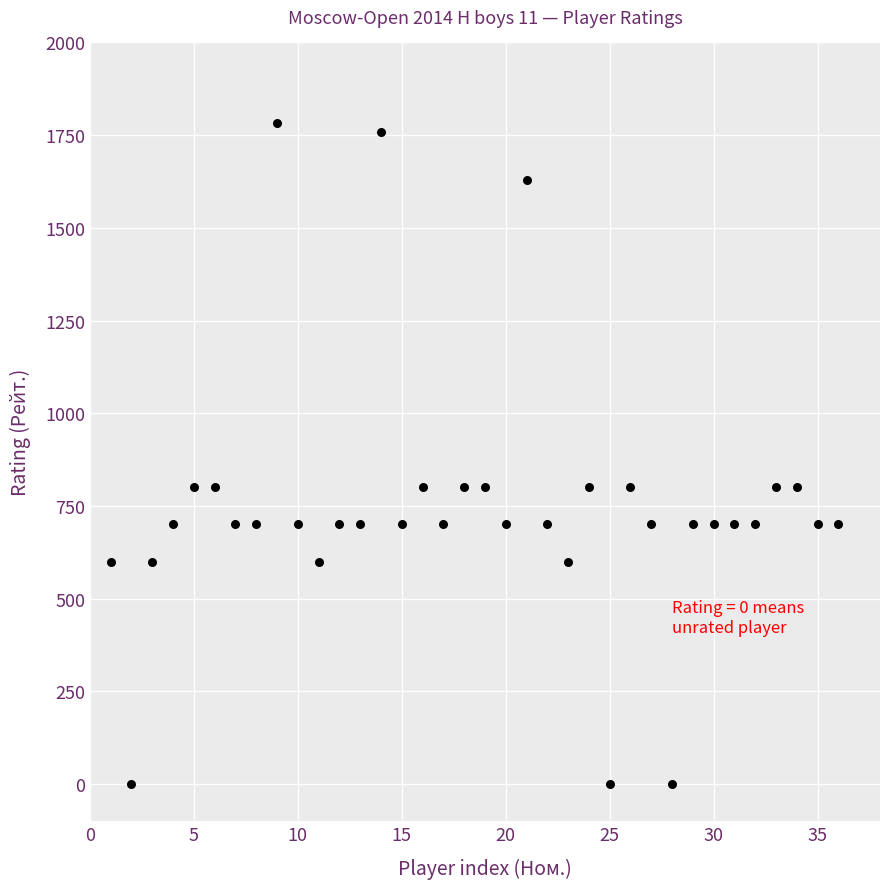

What is the range of X values (max minus min)?

35